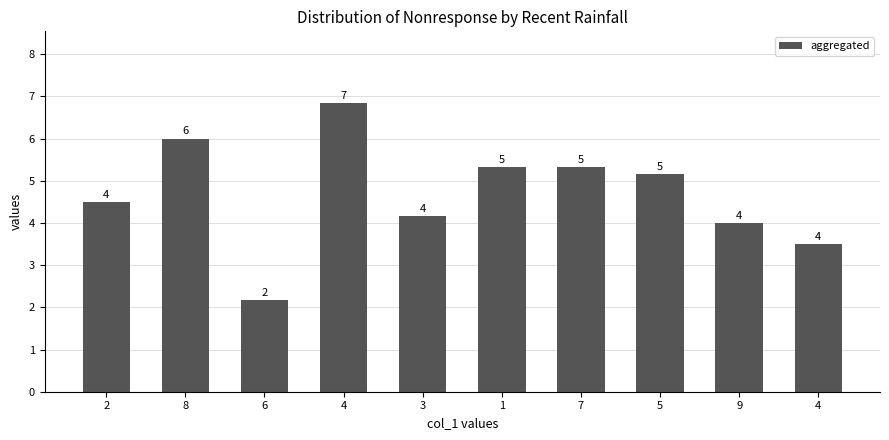

How many data points are above 5?

5